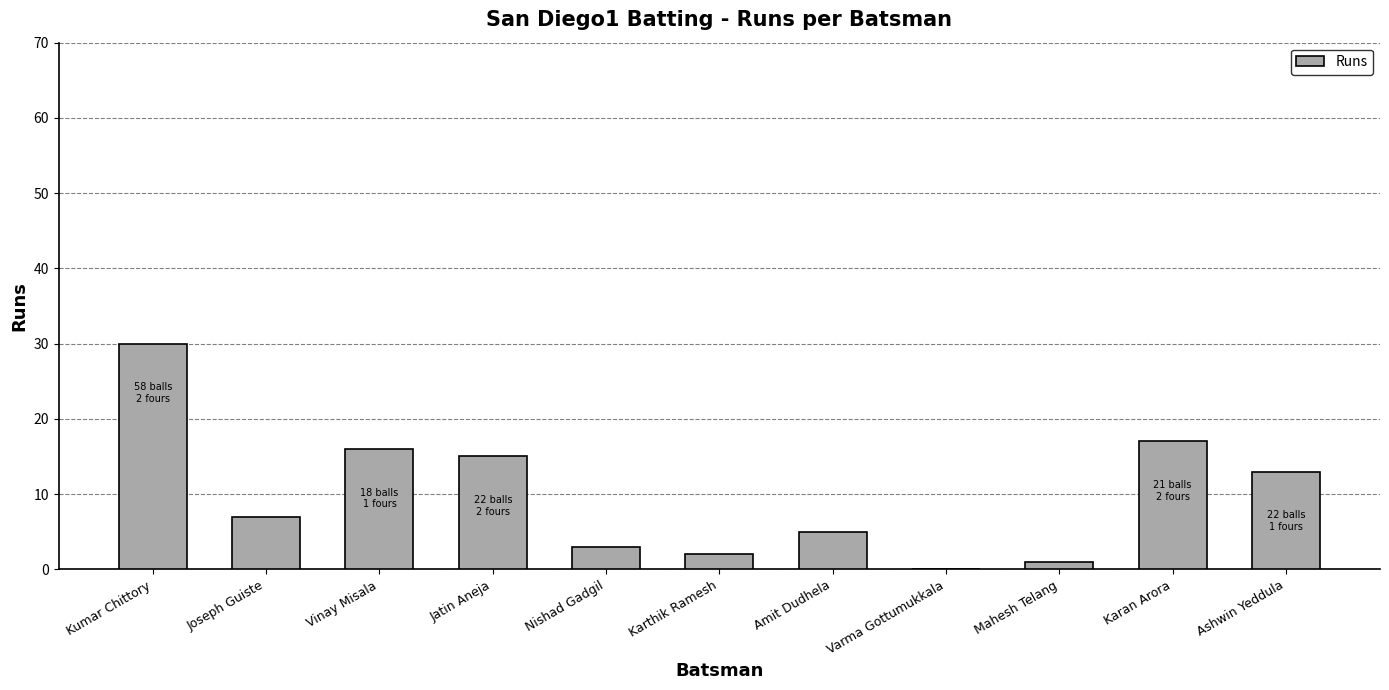

Is it true that the value at Amit Dudhela is 5?

True